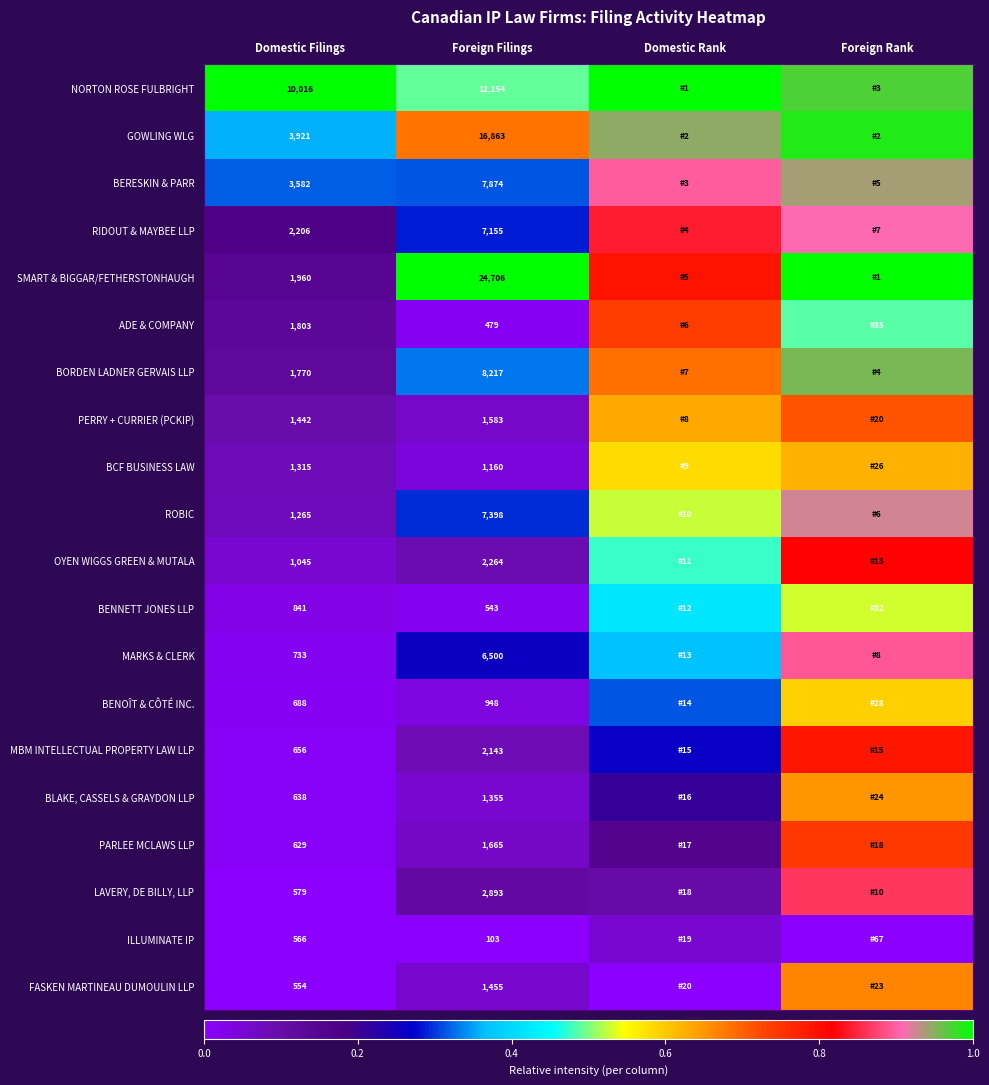

Is the value of BENOÎT & CÔTÉ INC. at Foreign Filings greater than the value of RIDOUT & MAYBEE LLP at Foreign Filings?

No